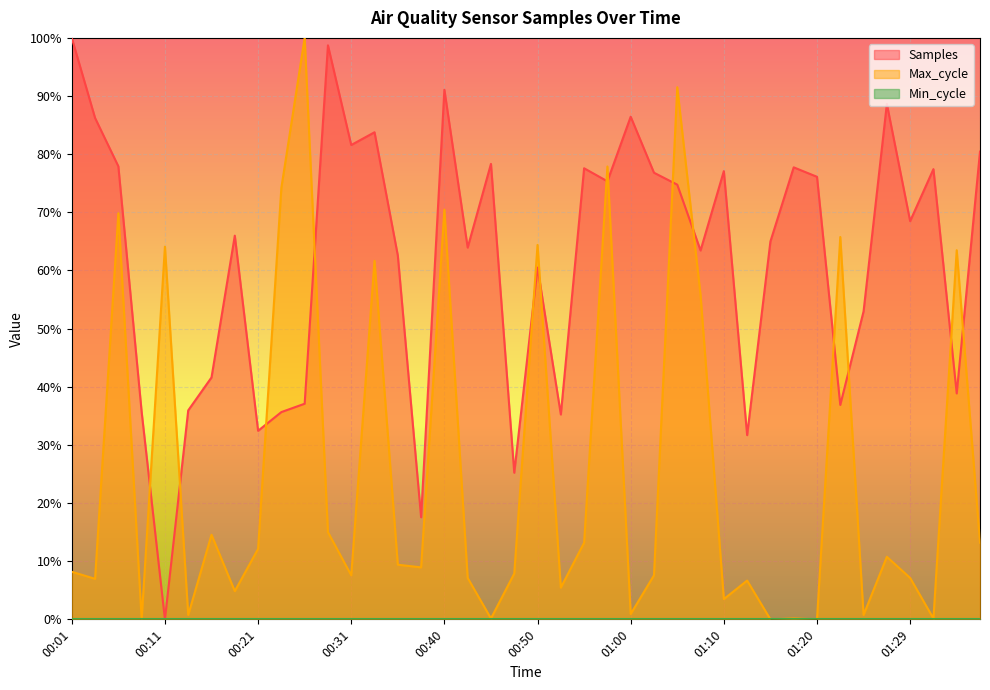

Which category has the highest value in the Max_cycle series?

00:26